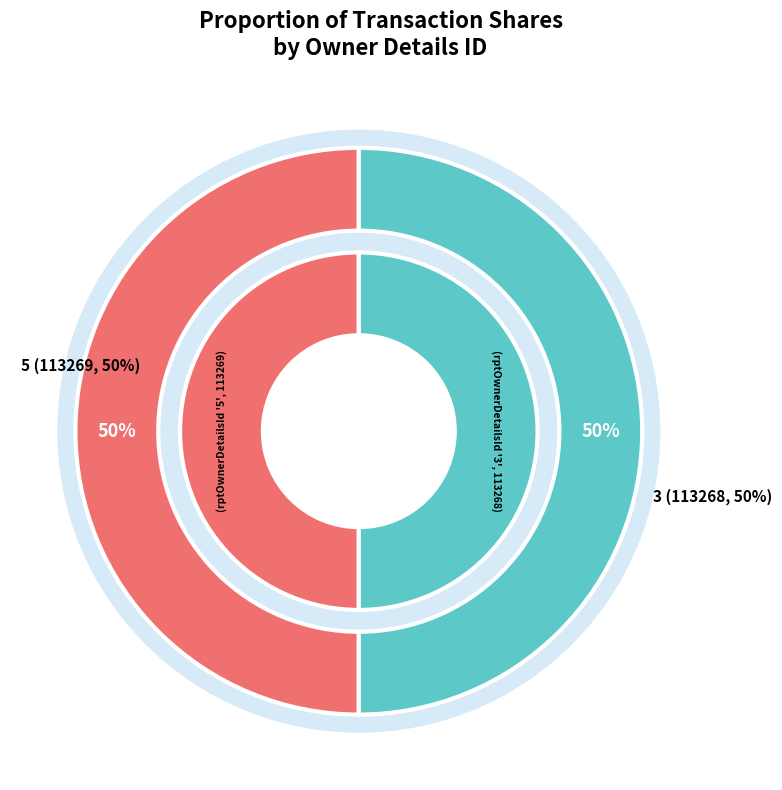

Approximately how many times larger is the value at rptOwnerDetailsId_5 compared to rptOwnerDetailsId_3?

1.0